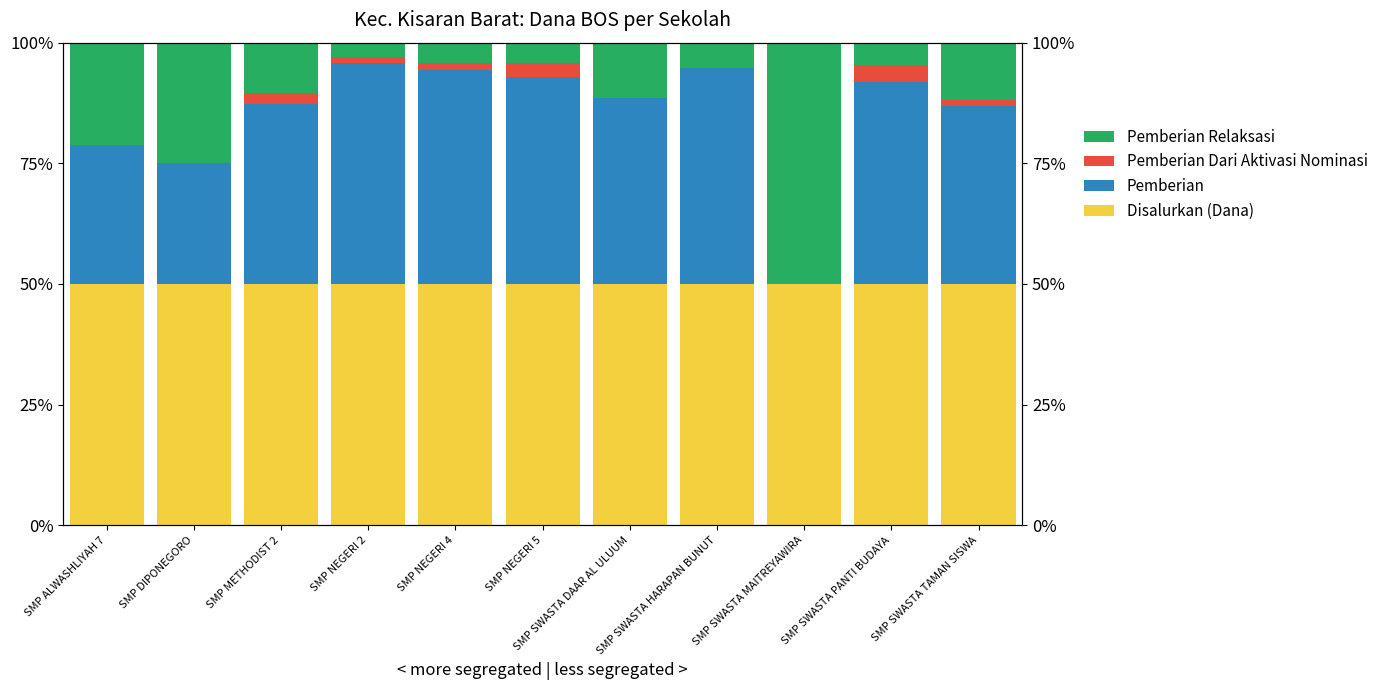

Is the value of Pemberian Dari Aktivasi Nominasi at SMP NEGERI 4 greater than the value of Pemberian at SMP NEGERI 2?

No